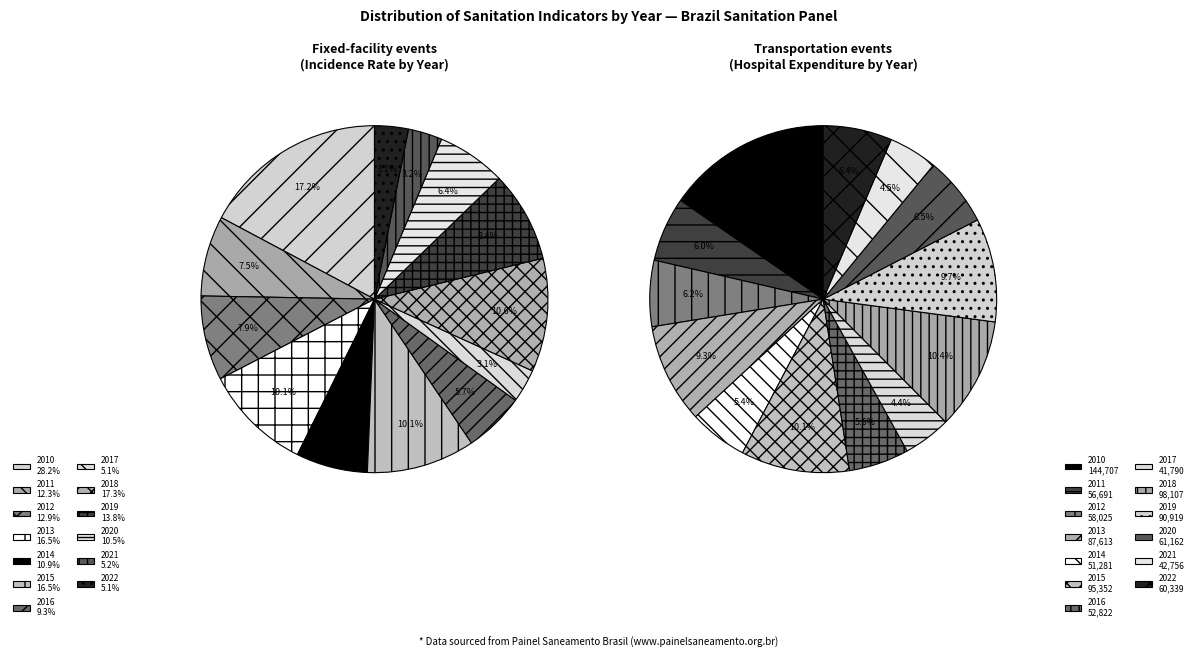

What is the smallest slice in the pie chart?

2017